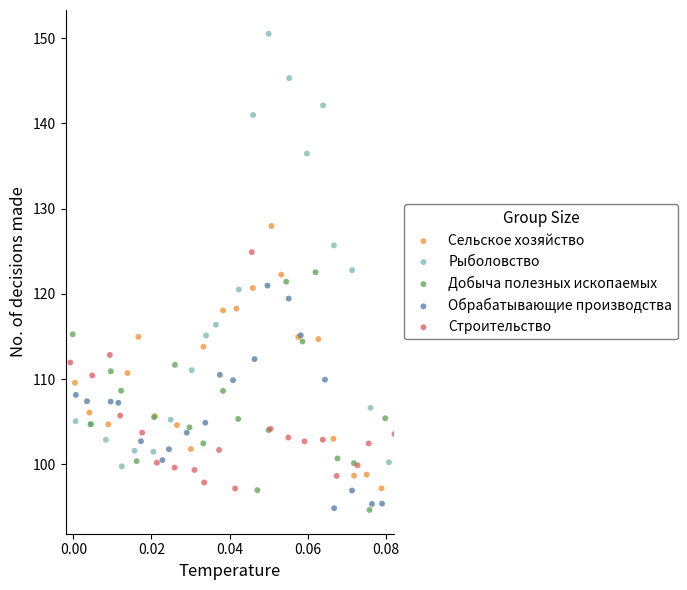

Which series has the largest Y range (max minus min)?

Рыболовство